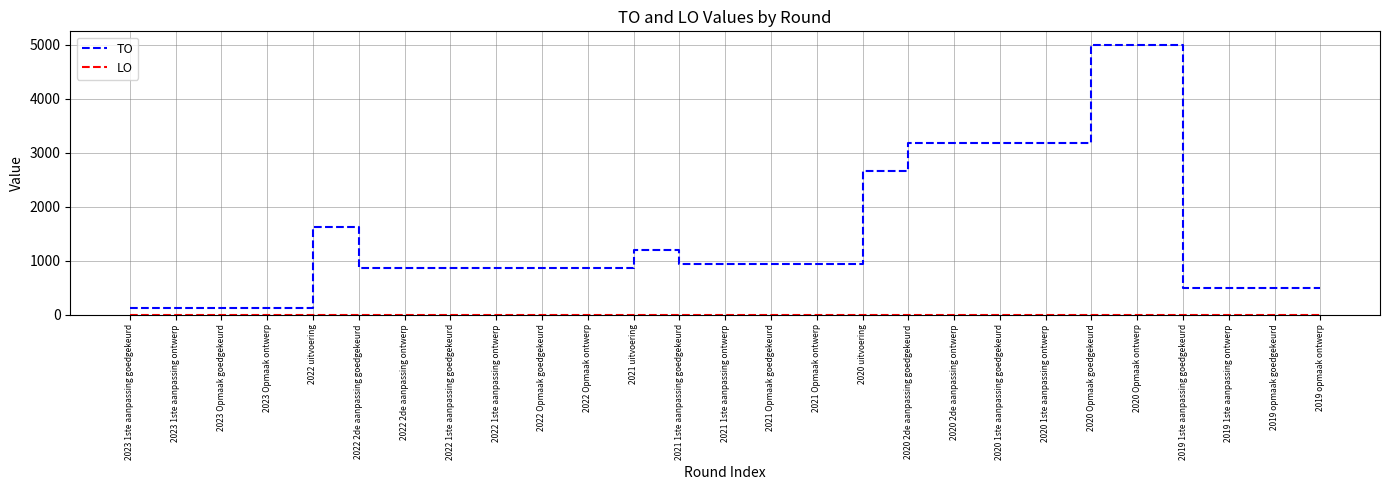

What is the difference between the maximum and minimum values in the TO series?

4875